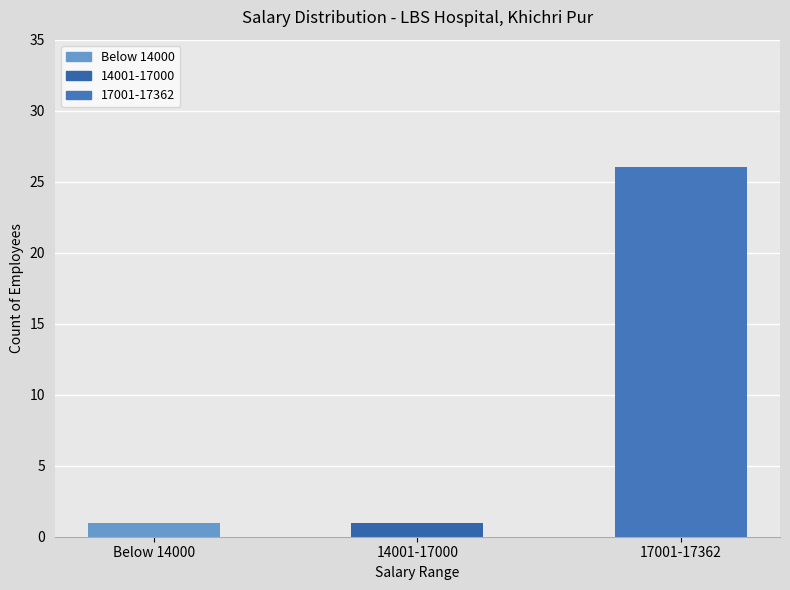

Which has a higher value, 17001-17362 or 14001-17000?

17001-17362